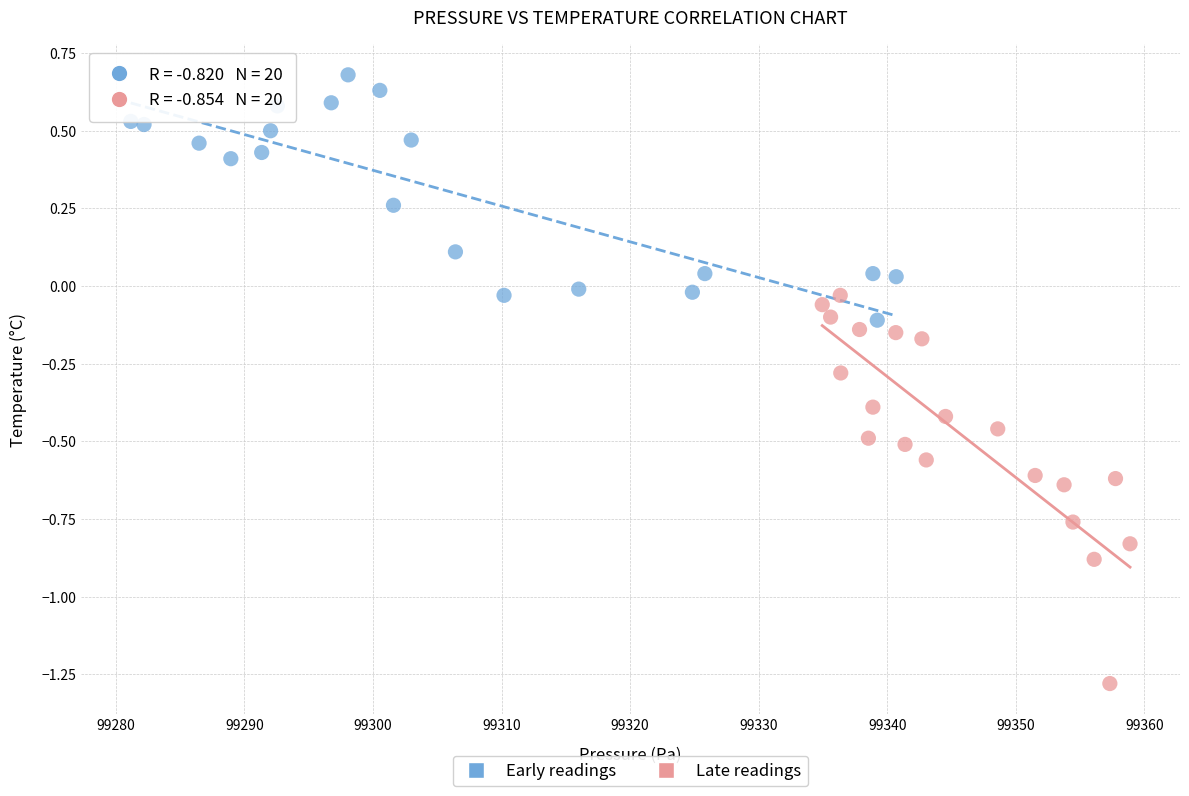

What are all the series names shown in the legend?

Early readings, Late readings